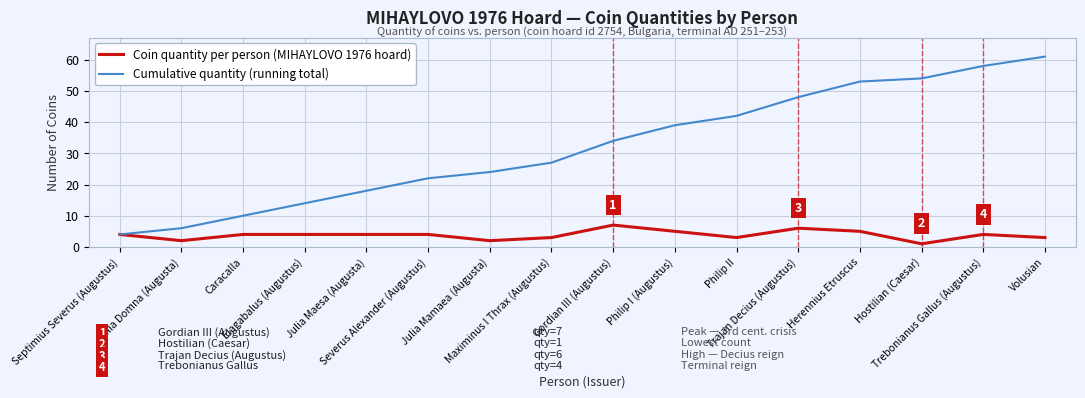

At which category is the sum across all series the highest?

Volusian